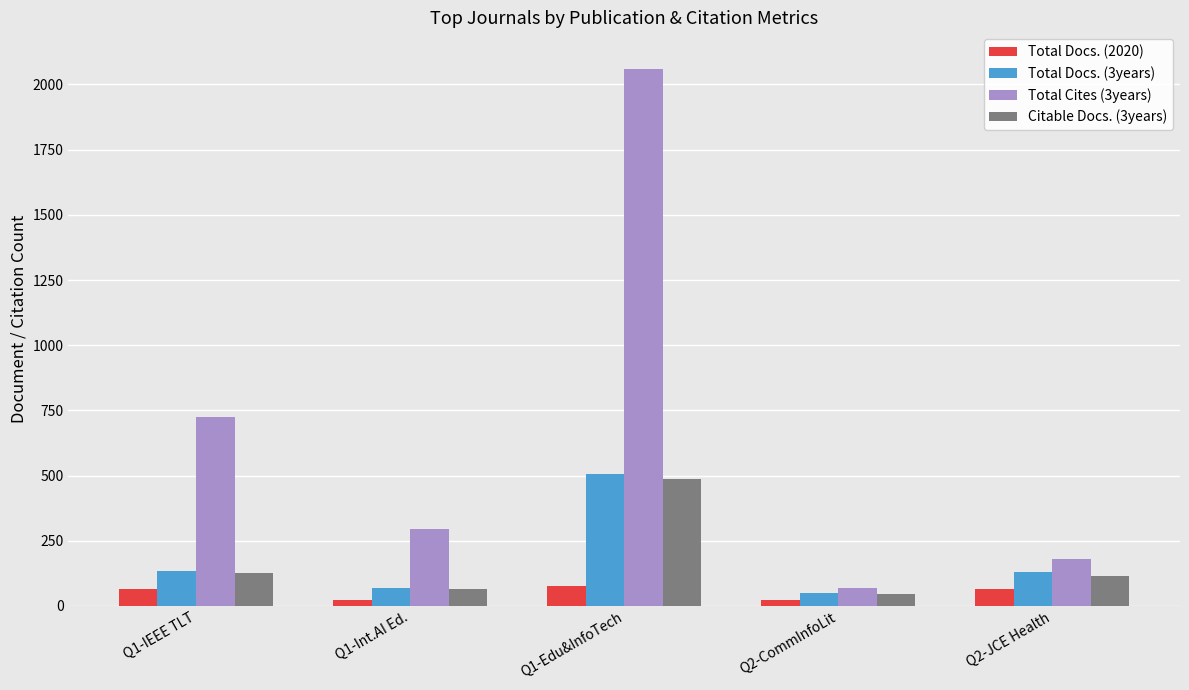

List the labels in order of Total Cites (3years) value, largest first.

Q1-Edu&InfoTech, Q1-IEEE TLT, Q1-Int.AI Ed., Q2-JCE Health, Q2-CommInfoLit